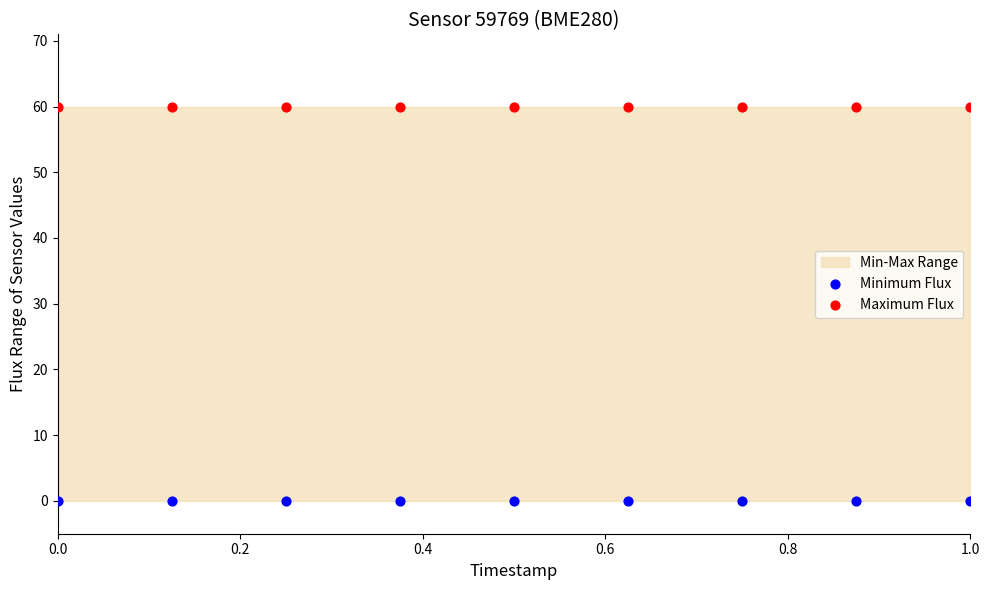

Which series reaches the minimum Y coordinate?

Minimum Flux